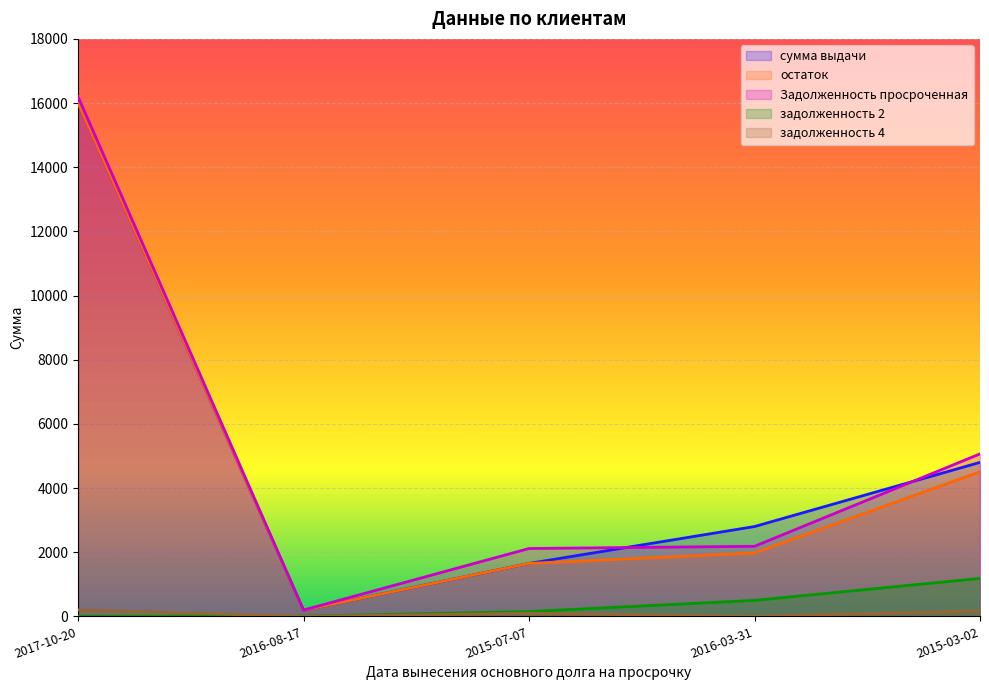

At which category is the sum across all series the highest?

2017-10-20